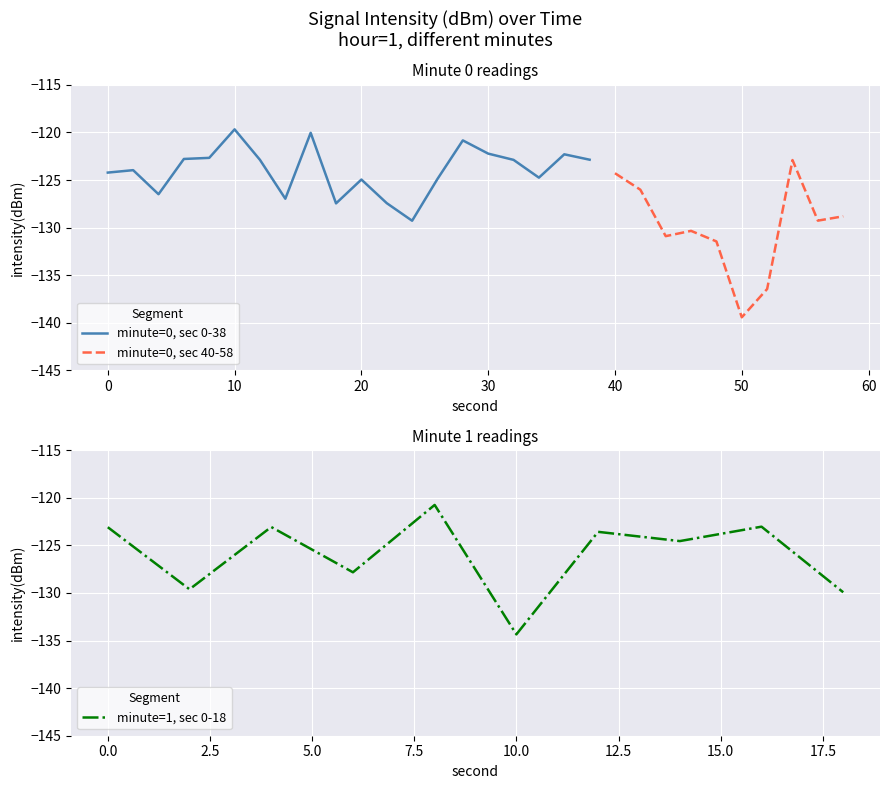

The chart shows a value of -127.5 at 18. True or false?

True